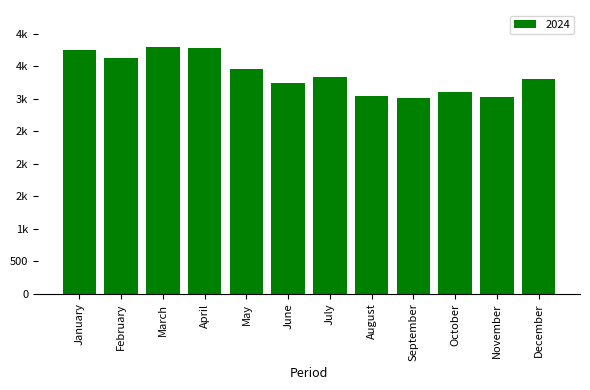

What is the sum of all values?

40461